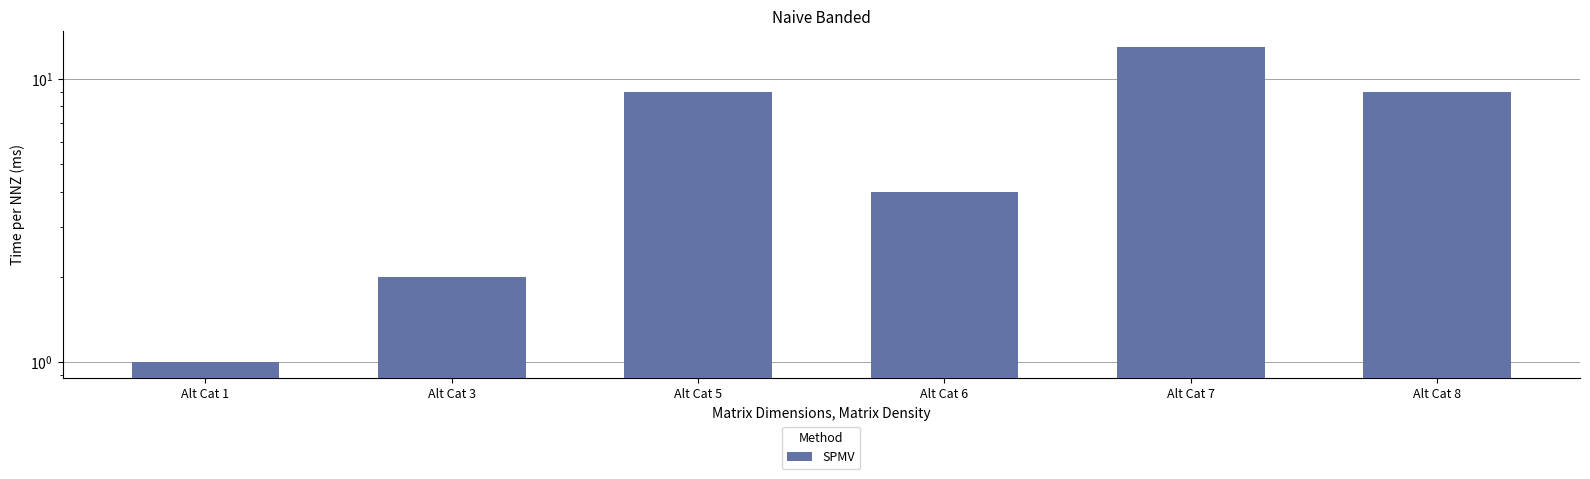

What is the value of the 2nd bar from the left?

2